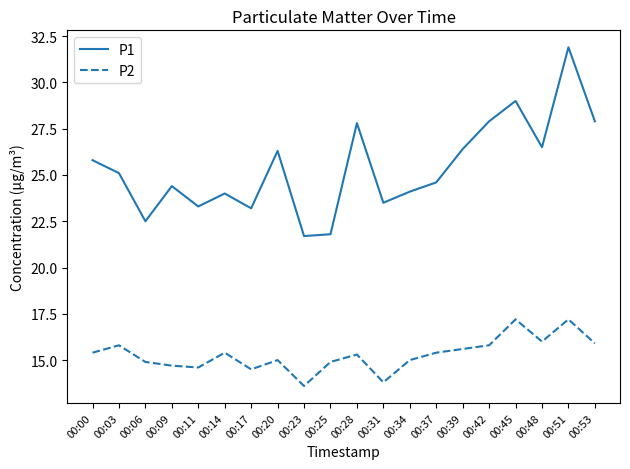

Reading left to right, transcribe all the data shown in this chart.

P1: 25.8	25.1	22.5	24.4	23.3	24.0	23.2	26.3	21.7	21.8	27.8	23.5	24.1	24.6	26.4	27.9	29.0	26.5	31.9	27.9
P2: 15.4	15.8	14.9	14.7	14.6	15.4	14.5	15.0	13.6	14.9	15.3	13.8	15.0	15.4	15.6	15.8	17.2	16.0	17.2	15.9